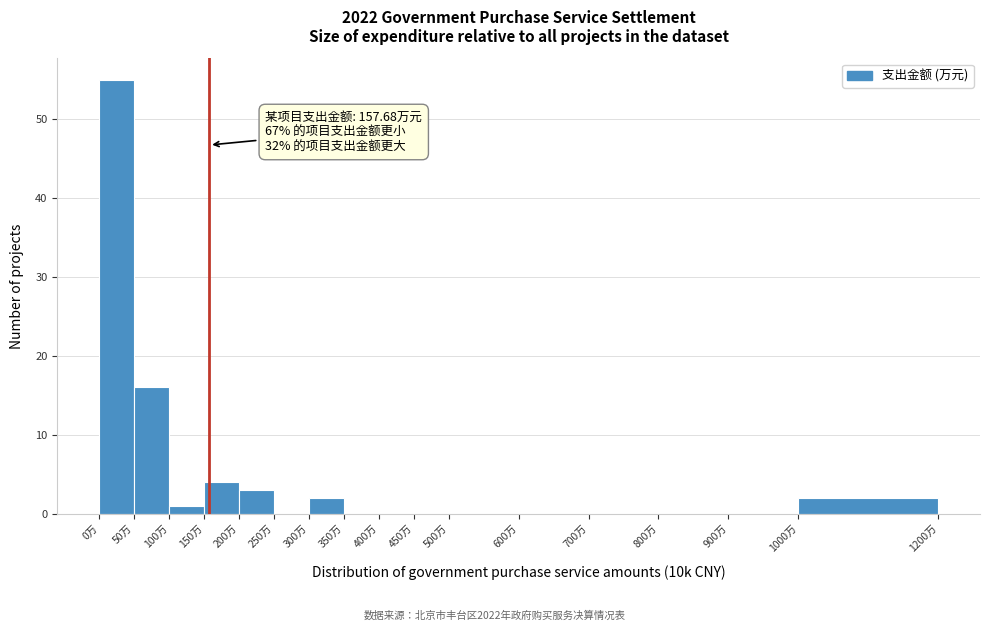

Over which range of the x-axis is the bar tallest?

0 to 50